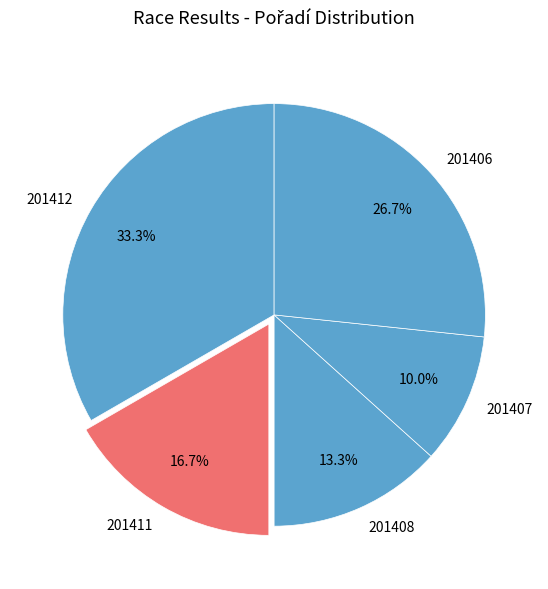

Does 201411 account for over 50% of the chart?

No